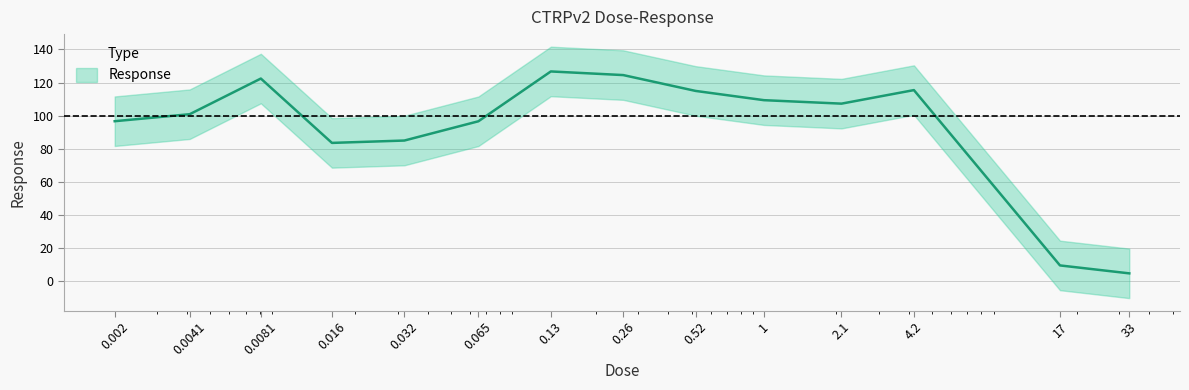

List the labels in order of value, smallest first.

33.0, 17.0, 0.016, 0.032, 0.065, 0.002, 0.0041, 2.1, 1.0, 0.52, 4.2, 0.0081, 0.26, 0.13